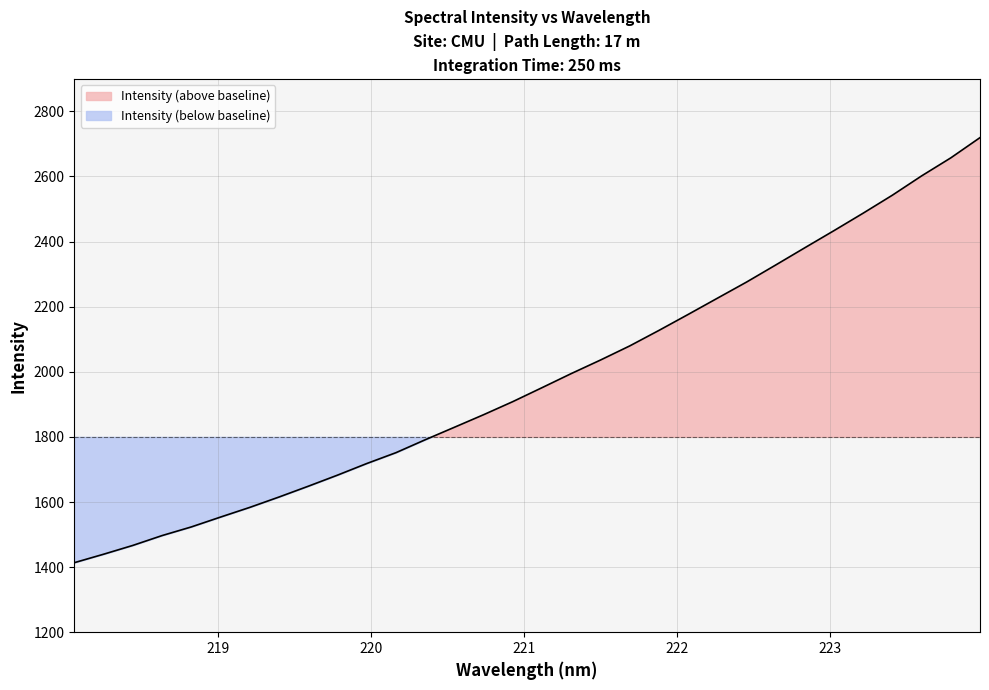

Reading left to right, list all the values displayed in this chart.

218.0596=1413.5	218.2508=1439.5	218.442=1466.6	218.6332=1496.8	218.8244=1523.4	219.0156=1553.7	219.2067=1583.4	219.3979=1615.3	219.589=1648.4	219.7801=1682.5	219.9712=1718.1	220.1623=1751.5	220.3533=1791.1	220.5444=1829.6	220.7354=1868.2	220.9264=1908.4	221.1174=1951.3	221.3083=1994.5	221.4993=2036.1	221.6902=2079.4	221.8812=2127.1	222.0721=2176.1	222.263=2225.9	222.4538=2275.6	222.6447=2328.1	222.8355=2381.2	223.0264=2433.8	223.2172=2487.5	223.408=2542.7	223.5987=2601.9	223.7895=2657.3	223.9802=2719.4